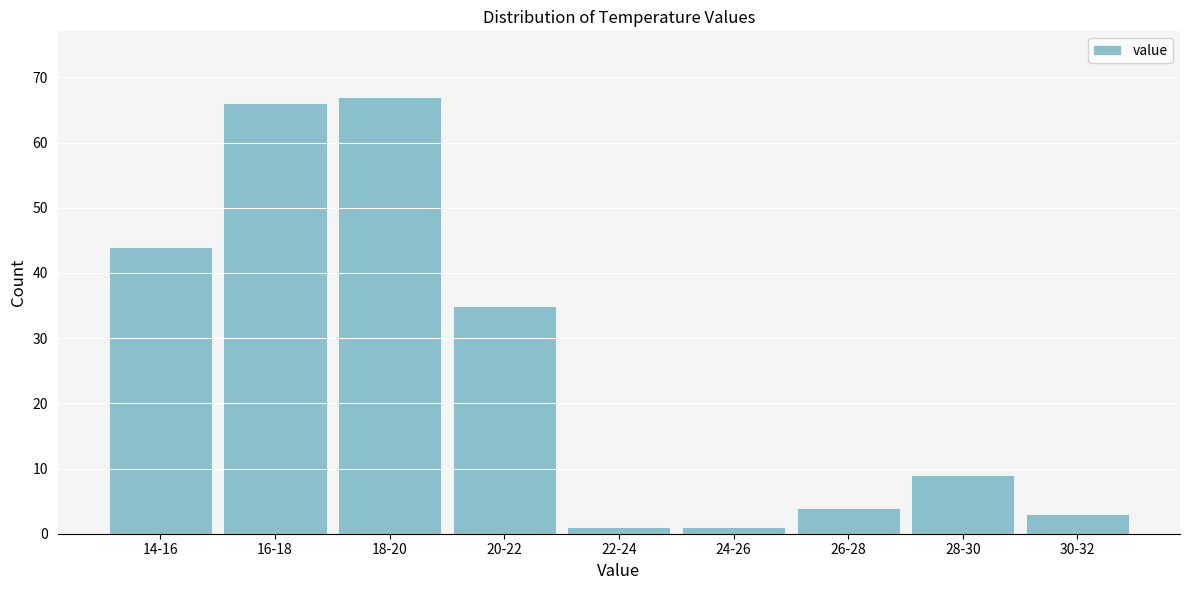

Reading left to right, transcribe all the data shown in this chart.

14-16=44	16-18=66	18-20=67	20-22=35	22-24=1	24-26=1	26-28=4	28-30=9	30-32=3